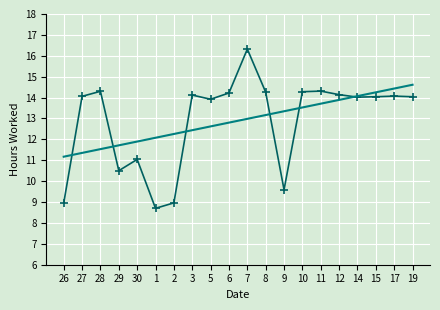

What position from the right is 5?

12